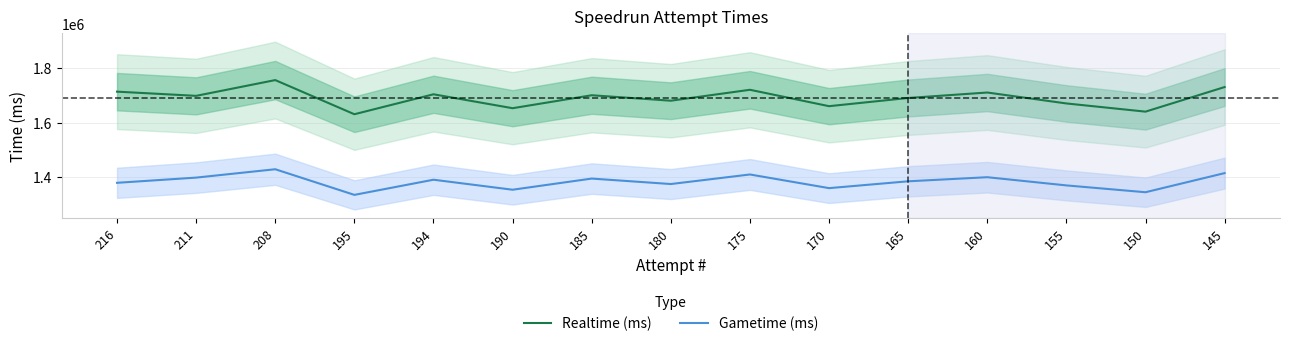

Which series has the largest total across all categories?

Realtime (ms)